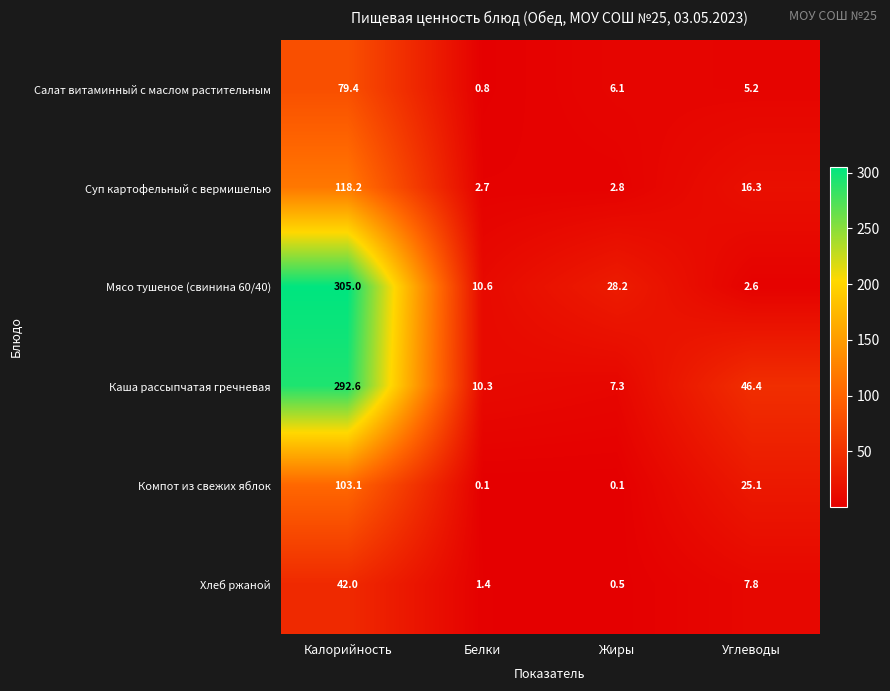

What is the maximum value for Мясо тушеное (свинина 60/40)?

305.0